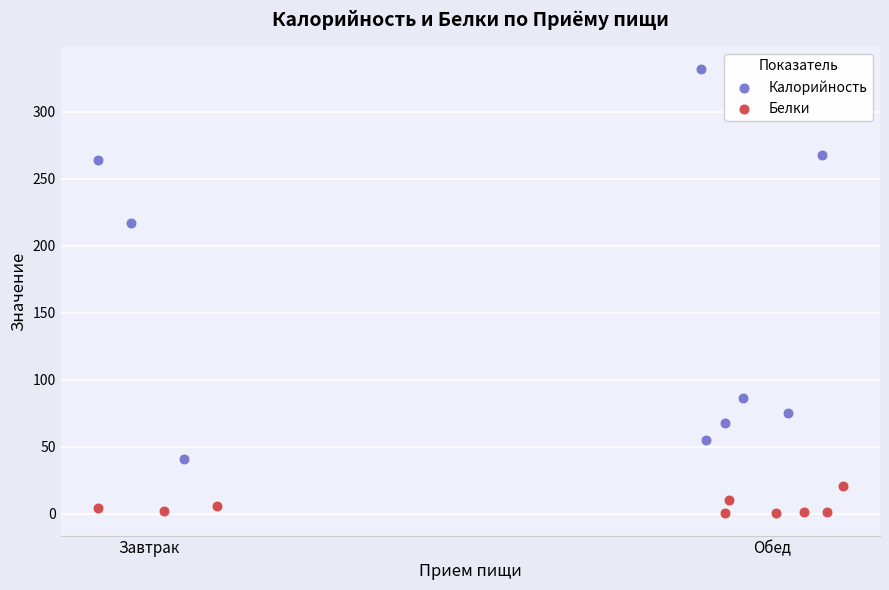

Which series contains the highest Y value?

Калорийность